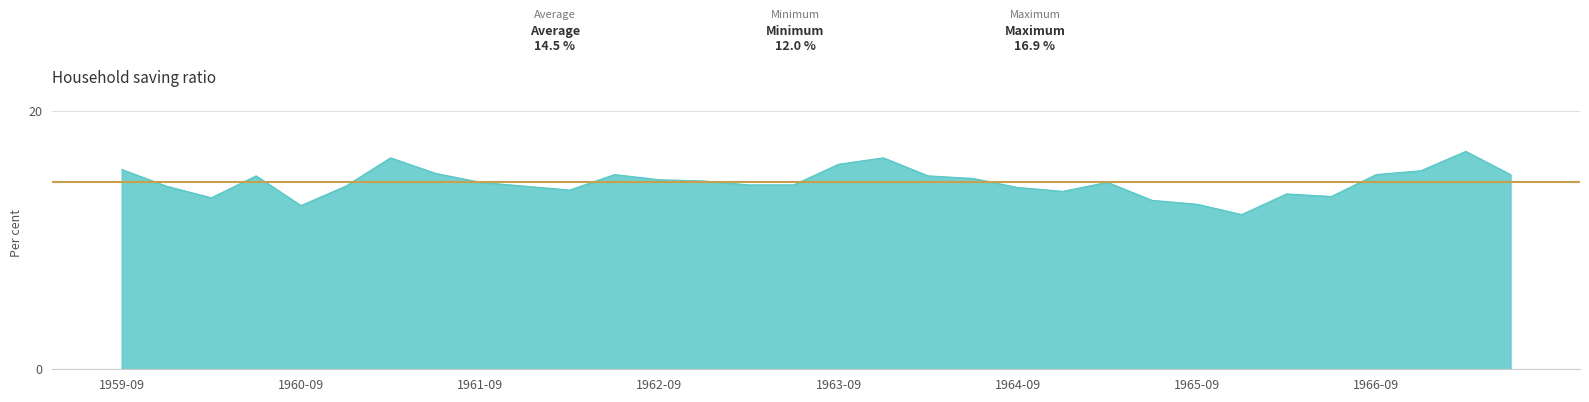

Where is the data nearest to the value 14?

1962-03